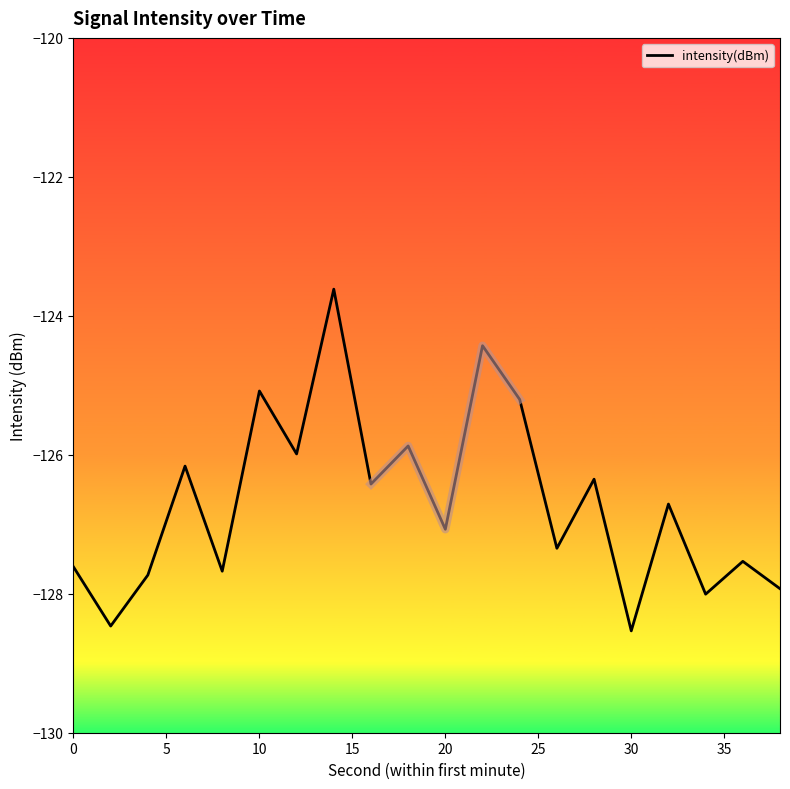

What is the lowest value of the intensity(dBm) series?

-128.5